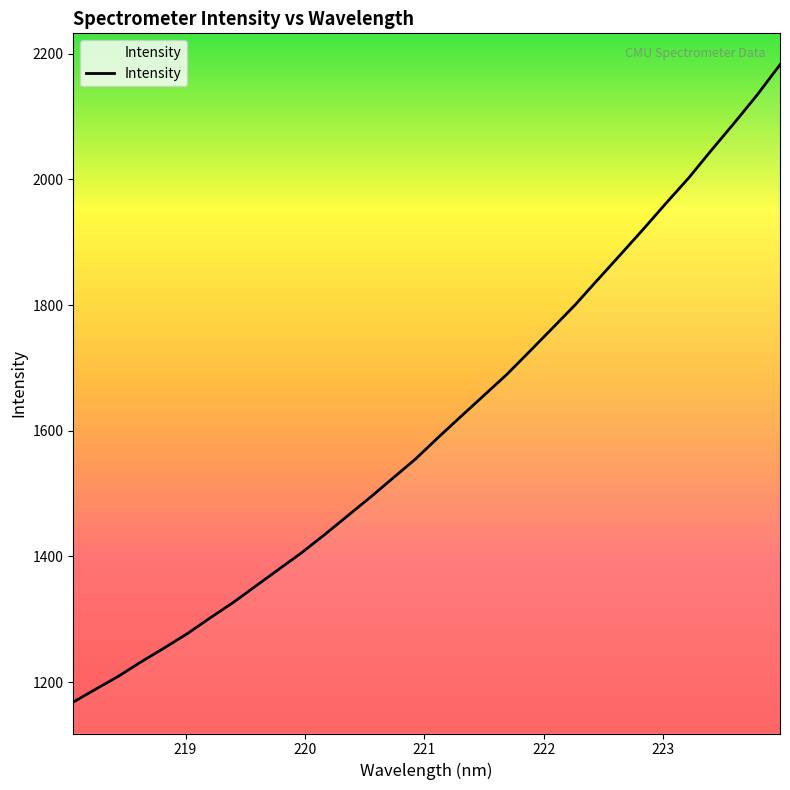

Read the value at 220.7354.

1524.2